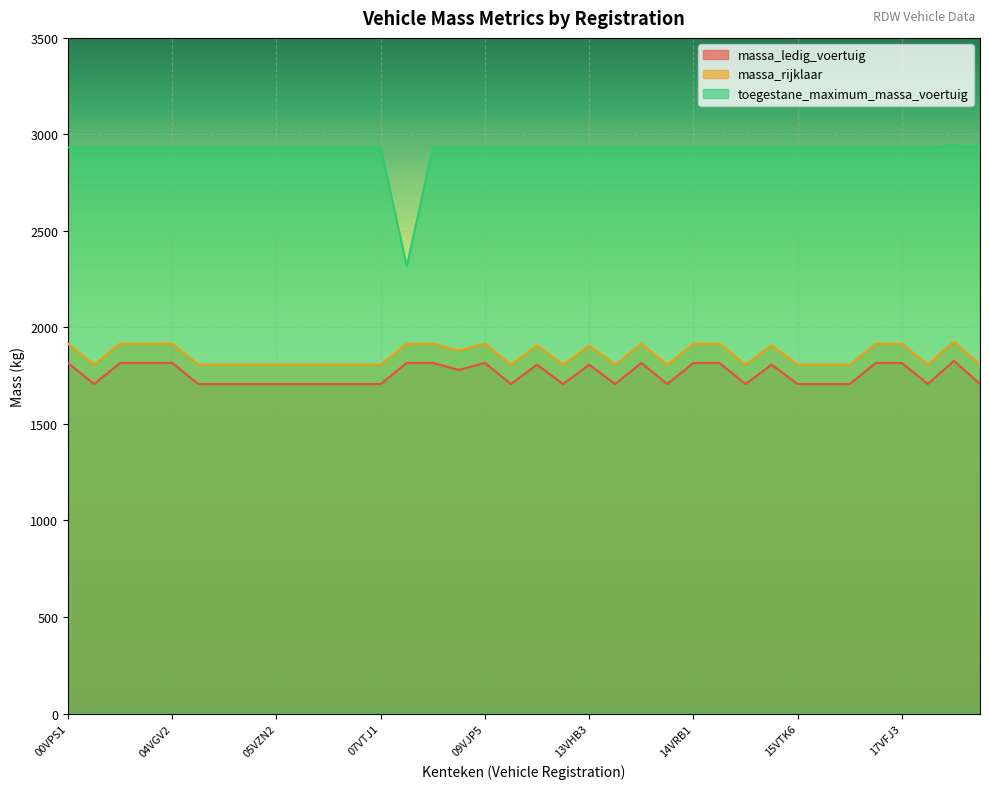

How many values in the massa_rijklaar series exceed 1807?

17